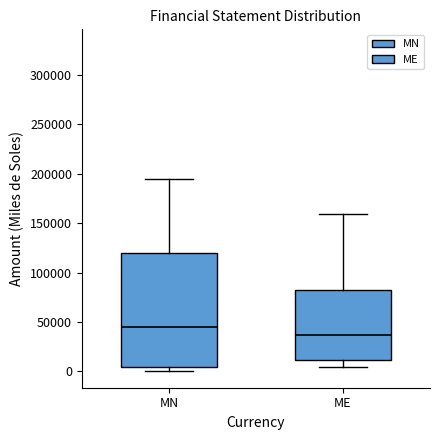

Where does the lower whisker of the box for ME end on the y-axis? The values are not printed on the chart, so give them approximately, as read against the axis.

5000